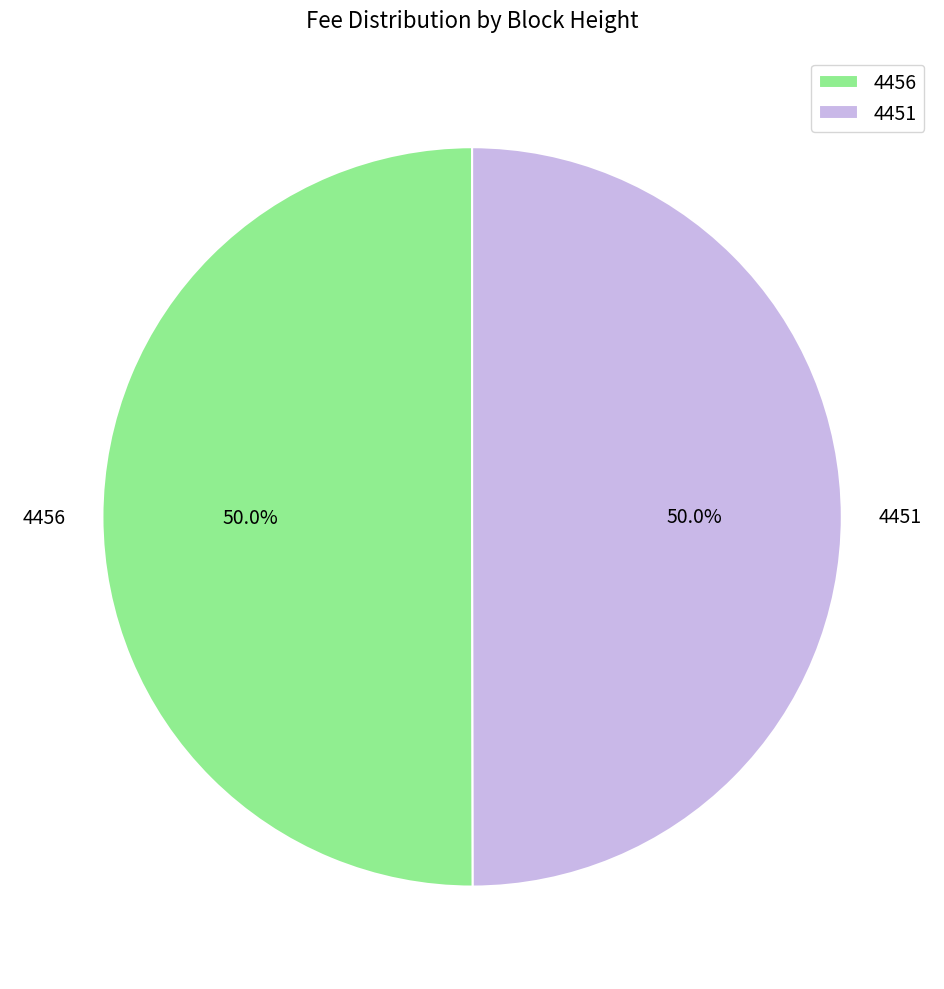

How many segments does this pie chart have?

2